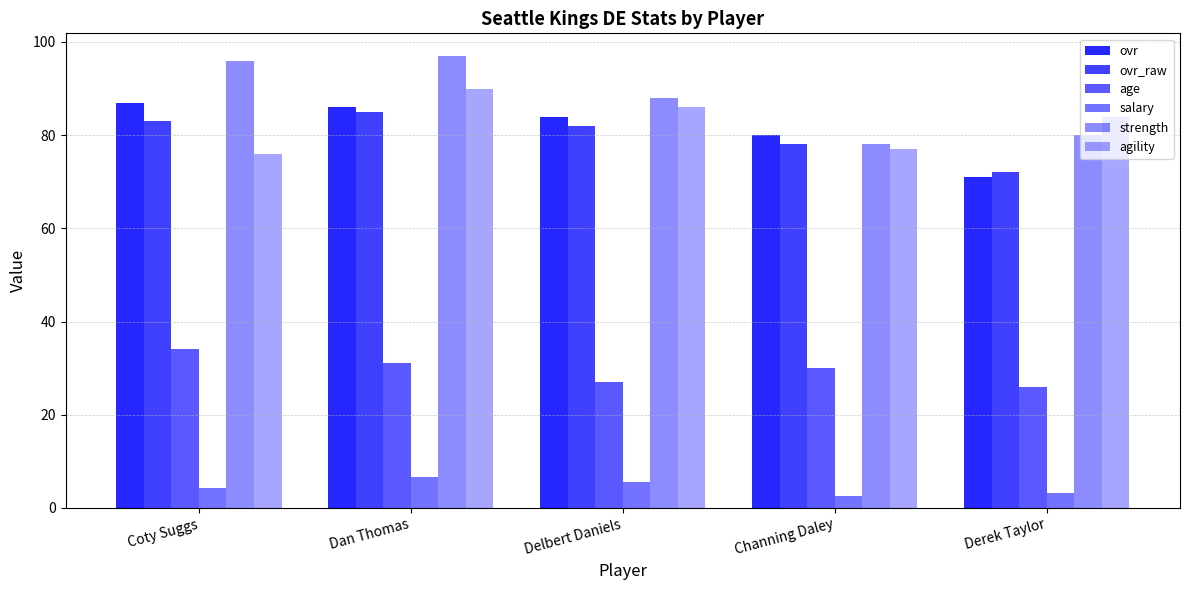

Reading left to right, what are all the values shown in this chart?

ovr: Coty Suggs=87.0	Dan Thomas=86.0	Delbert Daniels=84.0	Channing Daley=80.0	Derek Taylor=71.0
ovr_raw: Coty Suggs=83.0	Dan Thomas=85.0	Delbert Daniels=82.0	Channing Daley=78.0	Derek Taylor=72.0
age: Coty Suggs=34.0	Dan Thomas=31.0	Delbert Daniels=27.0	Channing Daley=30.0	Derek Taylor=26.0
salary: Coty Suggs=4.2	Dan Thomas=6.6	Delbert Daniels=5.5	Channing Daley=2.6	Derek Taylor=3.1
strength: Coty Suggs=96.0	Dan Thomas=97.0	Delbert Daniels=88.0	Channing Daley=78.0	Derek Taylor=80.0
agility: Coty Suggs=76.0	Dan Thomas=90.0	Delbert Daniels=86.0	Channing Daley=77.0	Derek Taylor=84.0